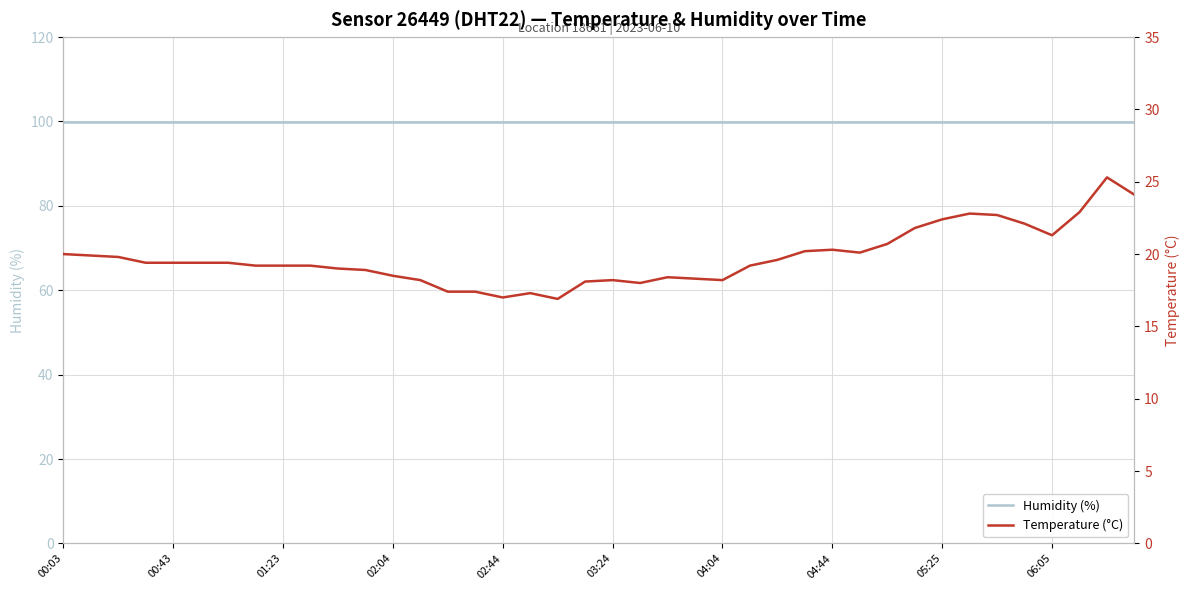

Which series has the largest range (max minus min)?

Temperature (°C)